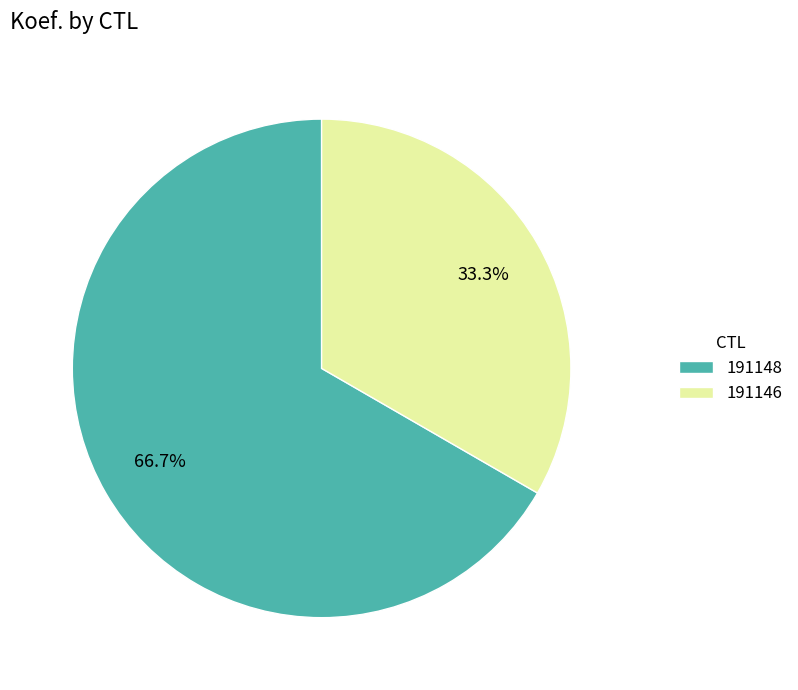

Does 191148 represent more than half of the total?

Yes